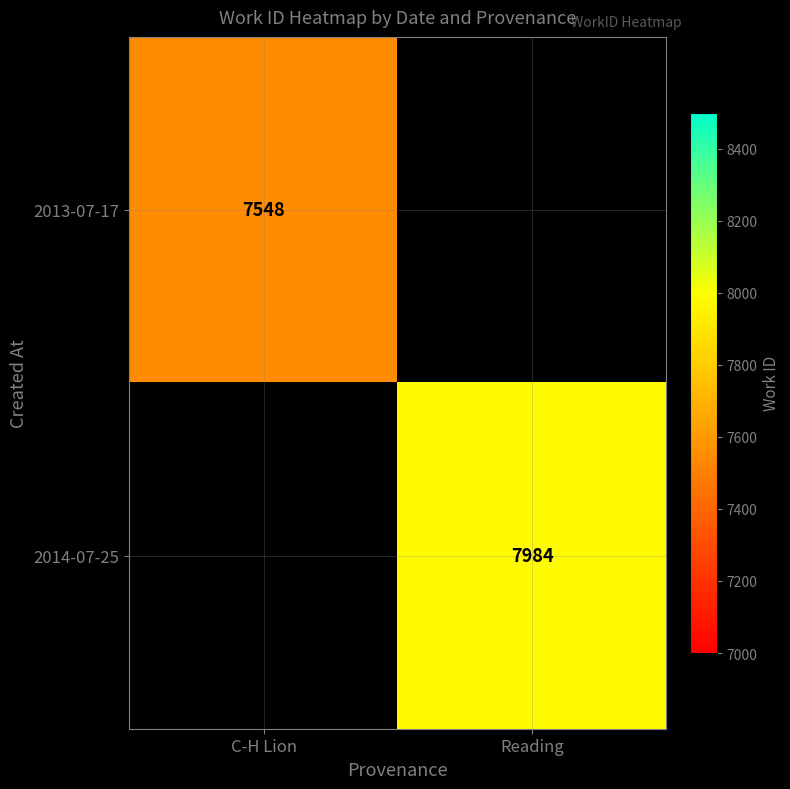

The value of 2013-07-17 at C-H Lion is 10711. True or false?

False